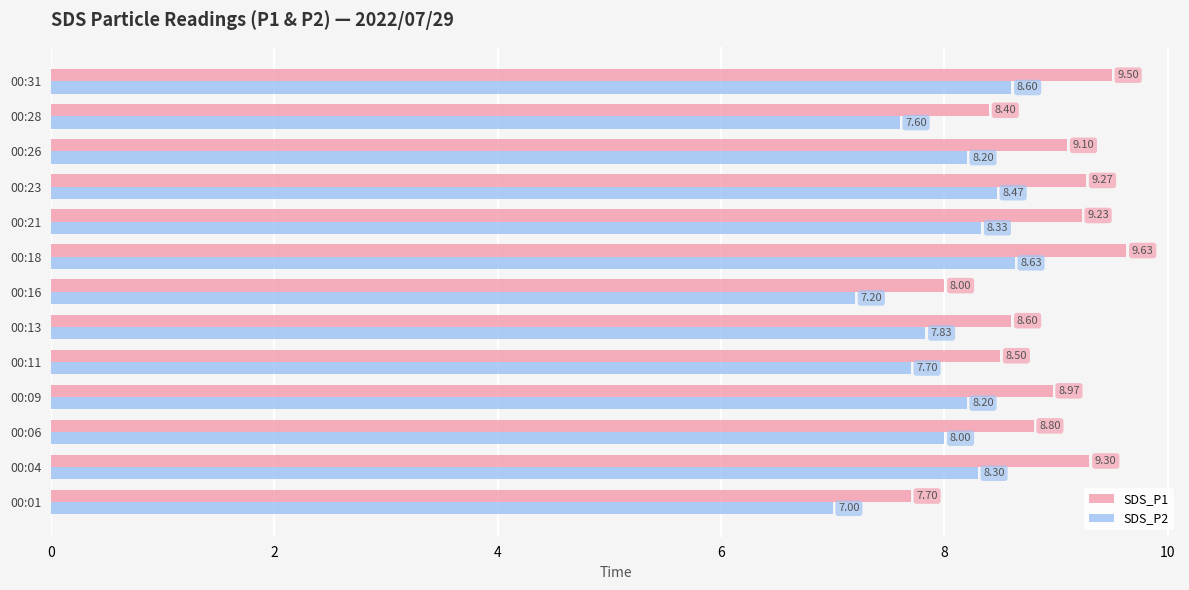

What is the spread (max minus min) of values at 00:01?

0.7